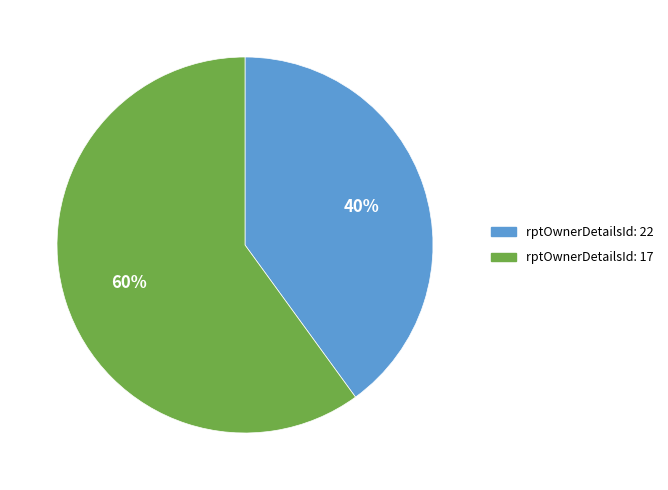

Is there a majority slice in this chart?

Yes